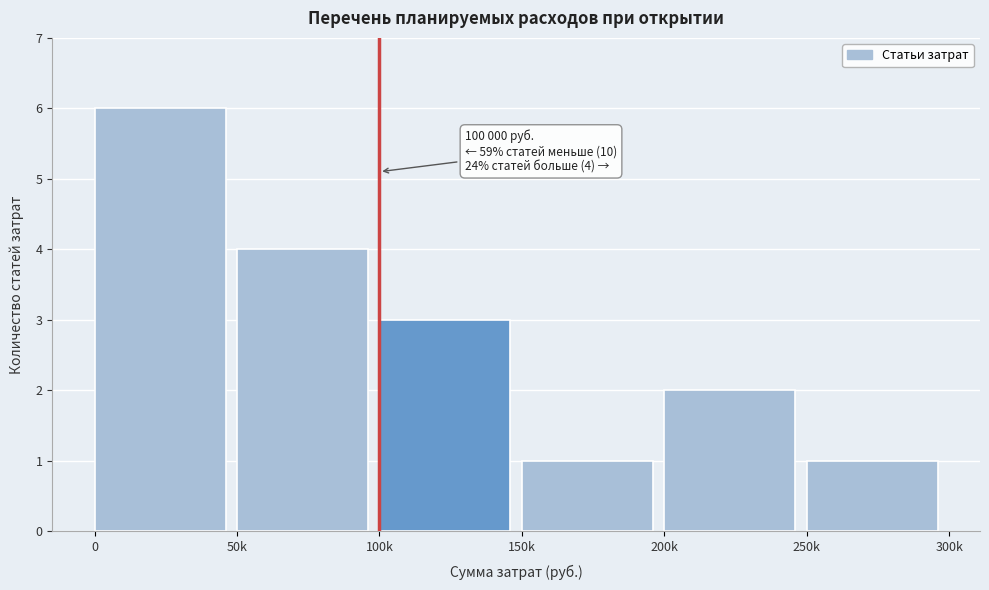

Reading left to right, what are all the values shown in this chart?

0=6	50k=4	100k=3	150k=1	200k=2	250k=1